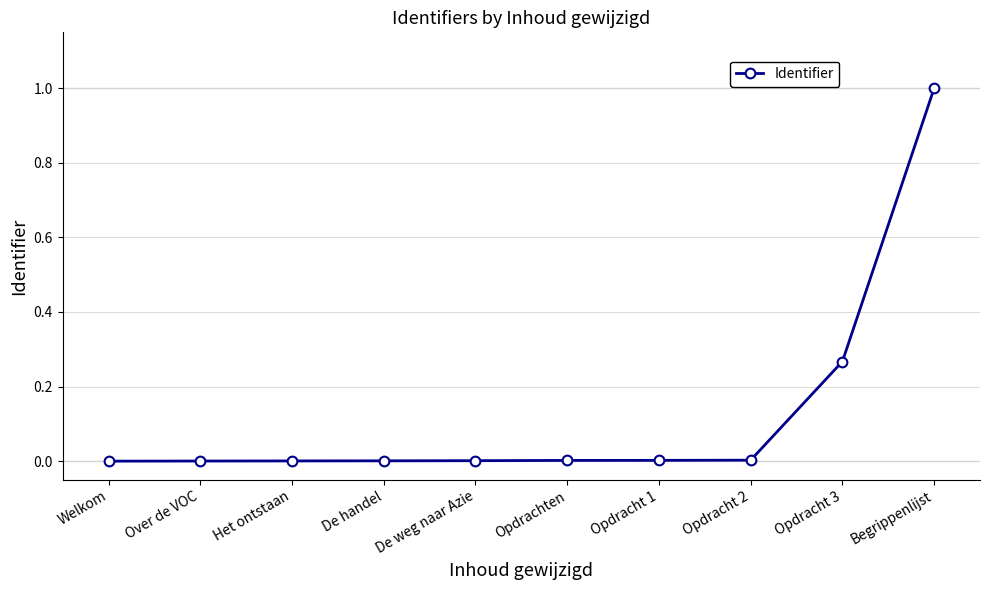

How many data points does each series have?

10